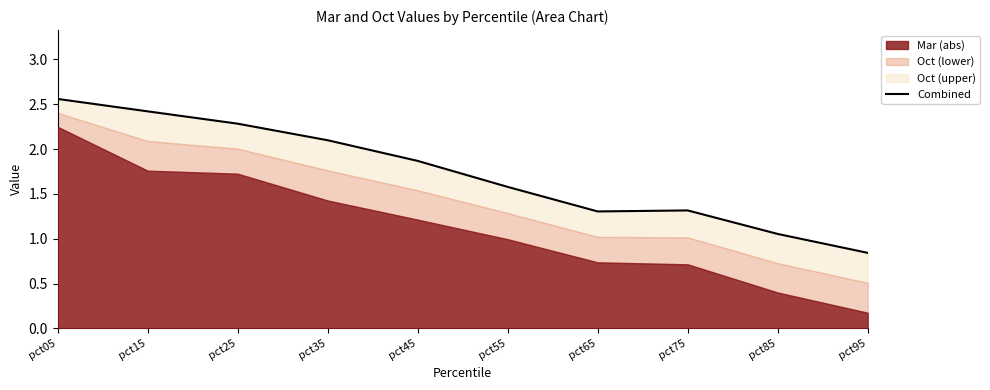

Rank the categories by value from highest to lowest.

pct05, pct15, pct25, pct35, pct45, pct55, pct75, pct65, pct85, pct95